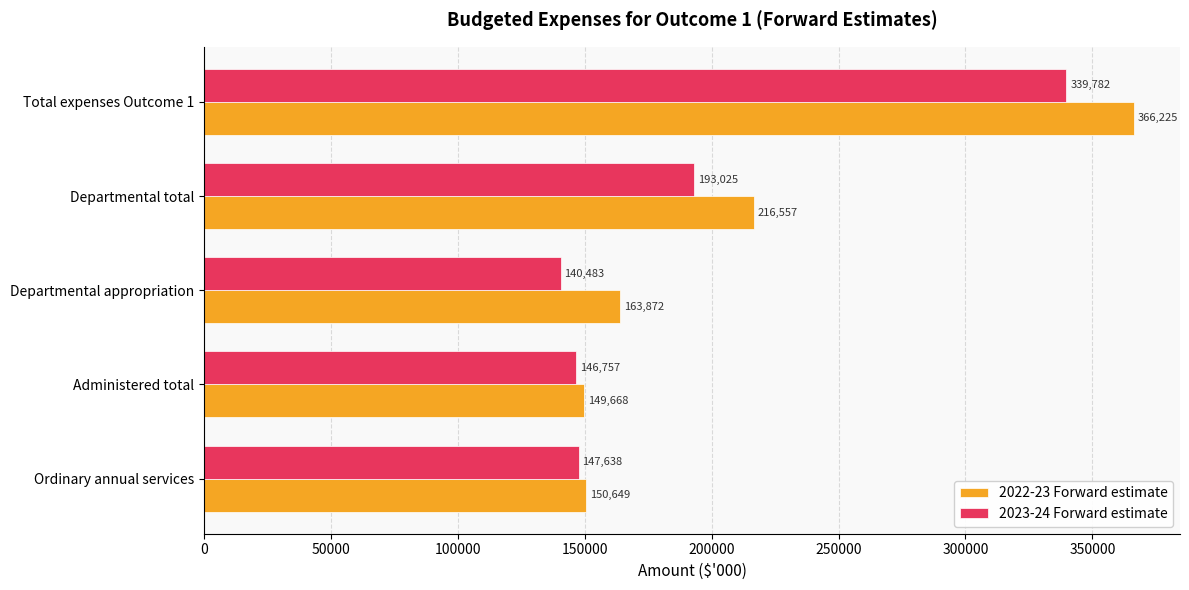

Where is 2023-24 Forward estimate nearest to the value 240132?

Departmental total